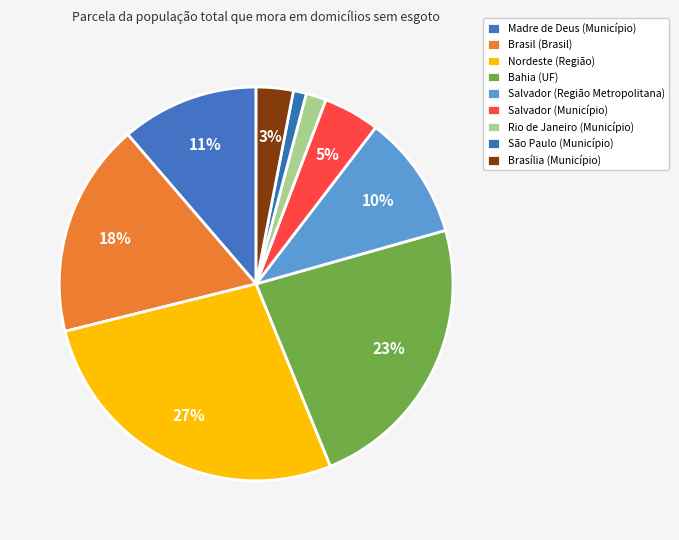

To the nearest percent, what percentage of the pie is Brasil (Brasil)?

18%